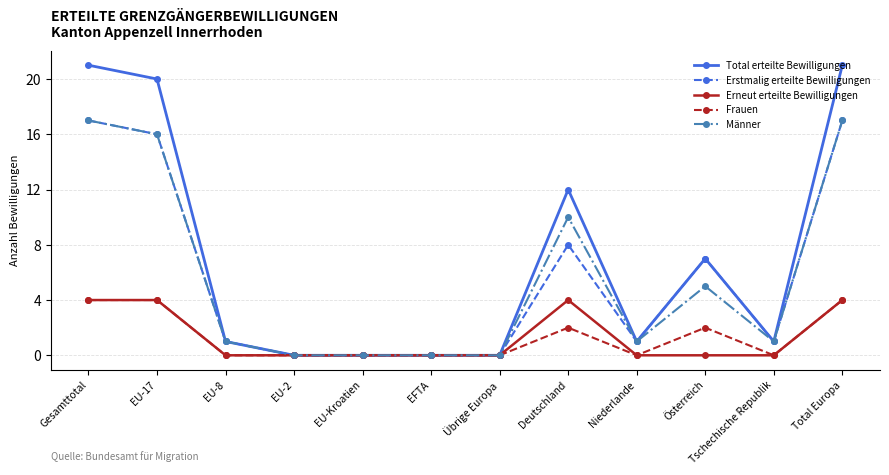

True or false: Frauen has more than 1 interior local peaks.

True